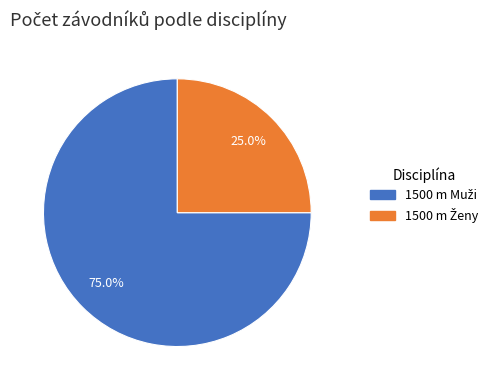

Does any single category account for the majority?

Yes